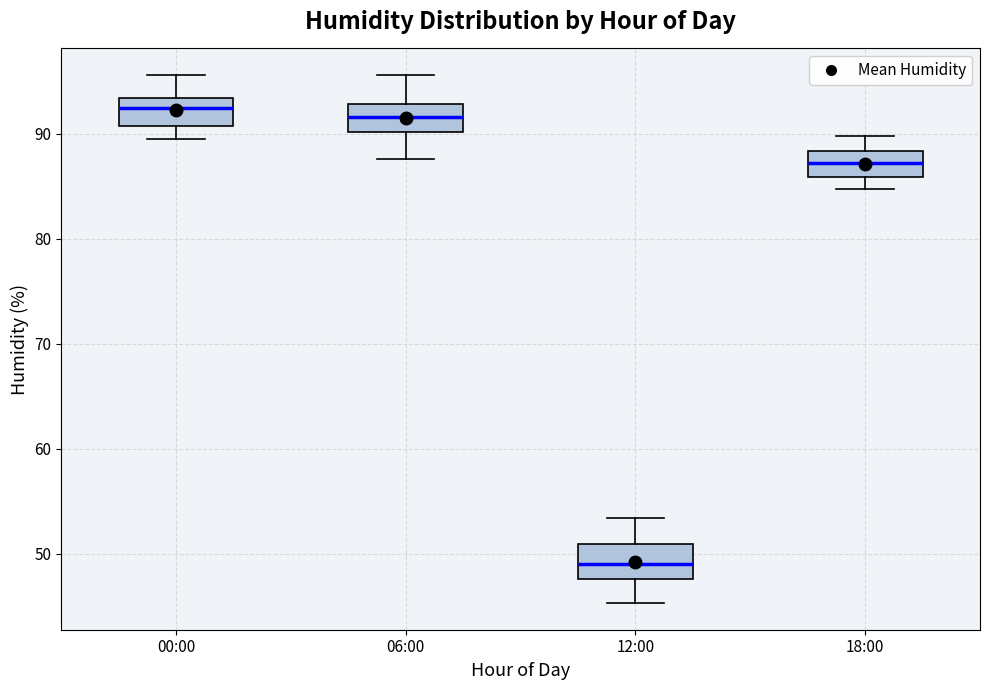

Where is the lower edge of the box for 00:00 on the y-axis? The values are not printed on the chart, so give them approximately, as read against the axis.

91